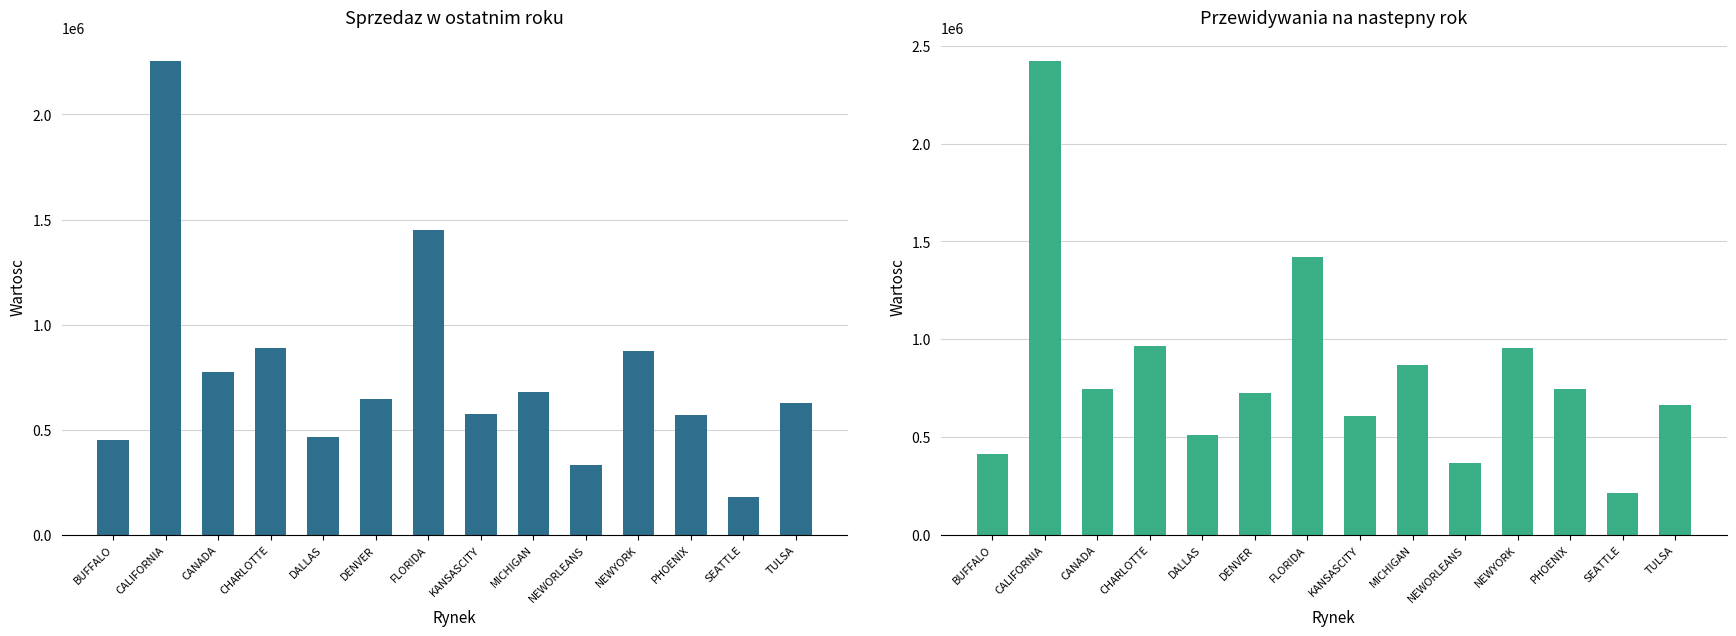

At which category does the chart reach its peak across all series?

CALIFORNIA